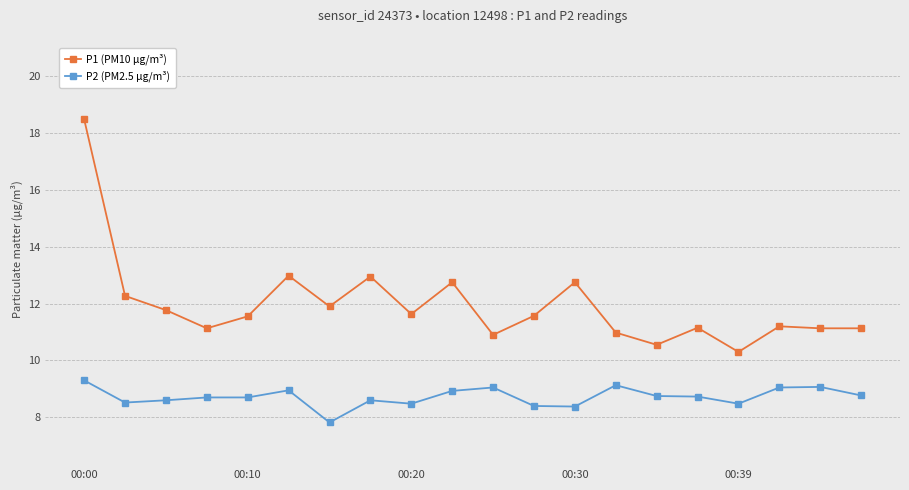

At how many categories does at least one series exceed 10?

20